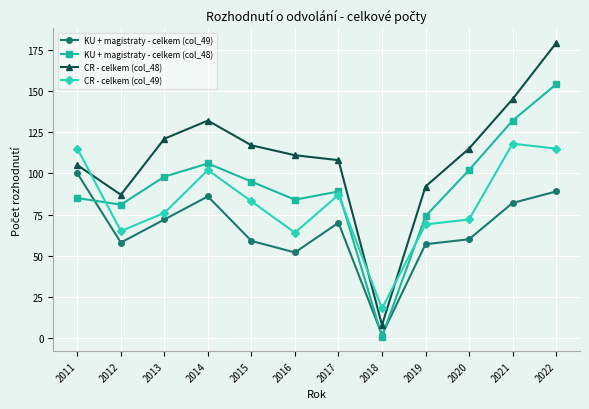

At which category does the chart reach its minimum across all series?

2018